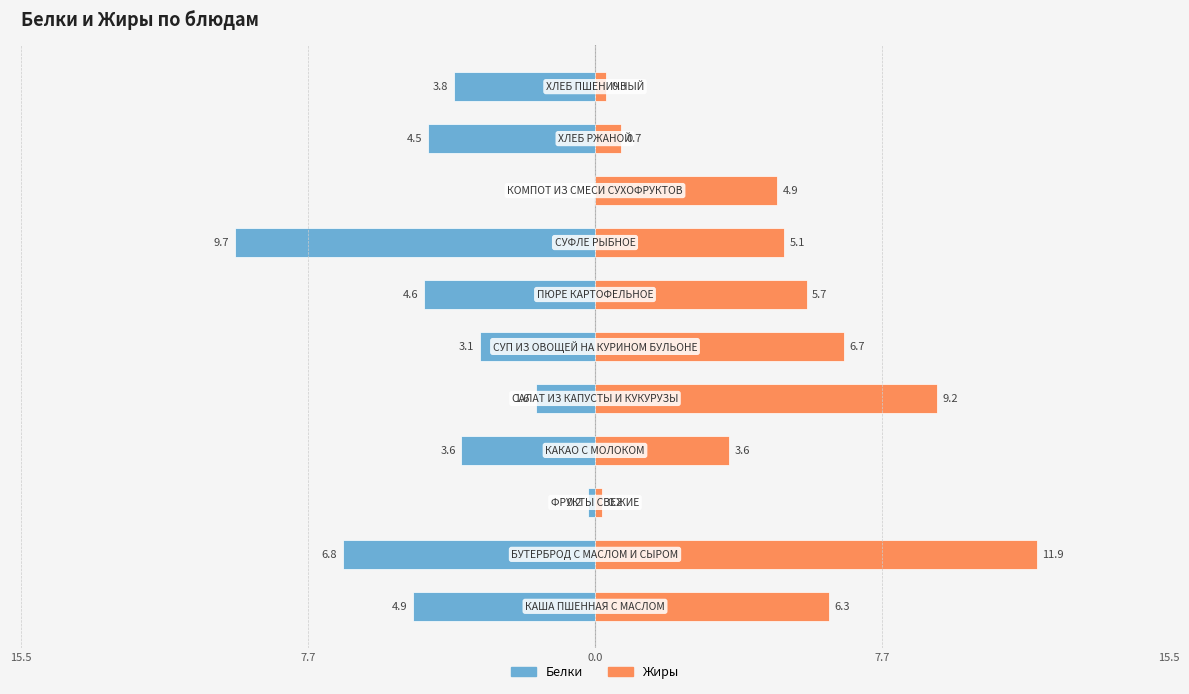

Which has a higher value, 7 or 9?

9